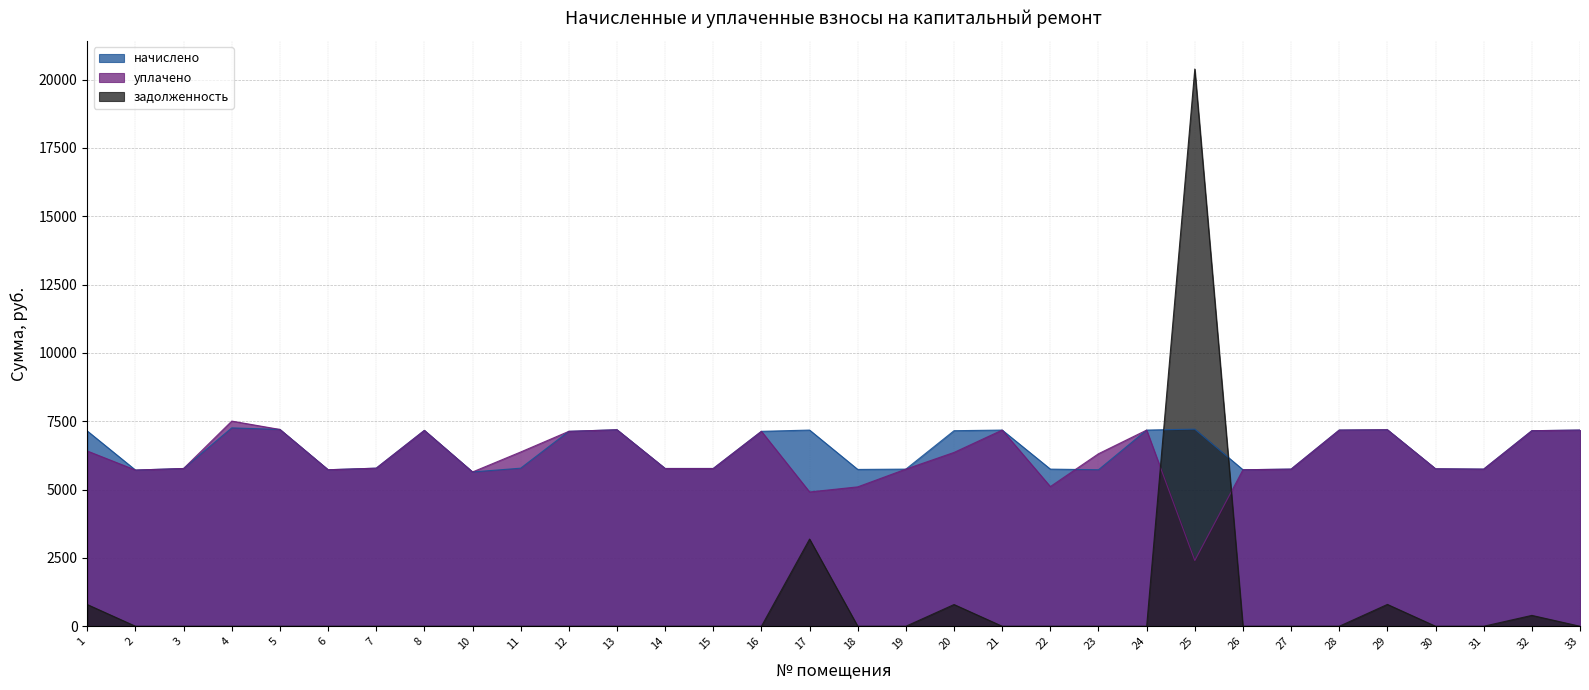

How many values in the уплачено series are below 6311?

16